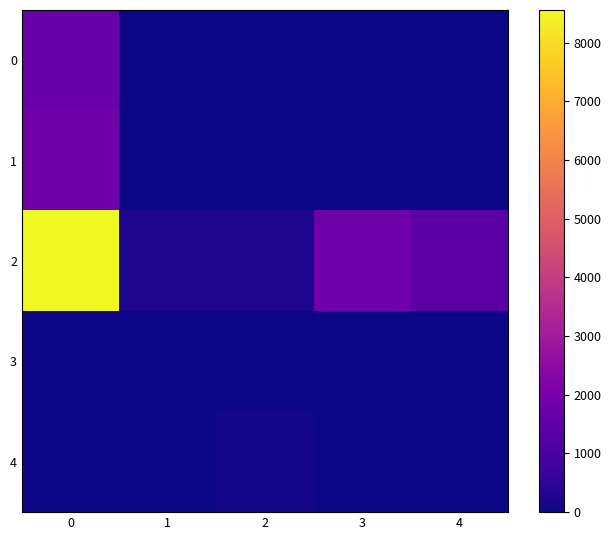

What is the difference between the highest and lowest values at 0?

8557